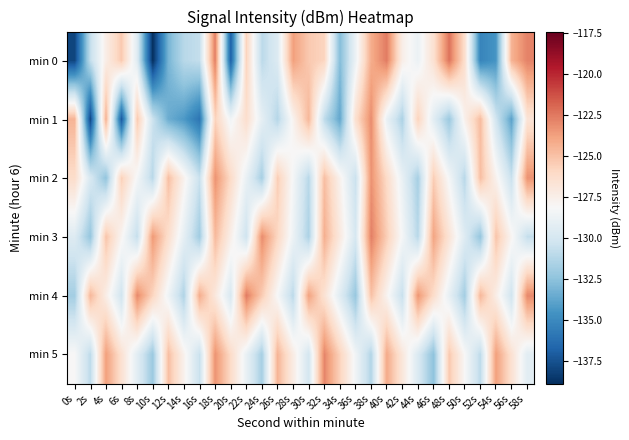

What is the difference between the highest and lowest values at 0s?

13.5